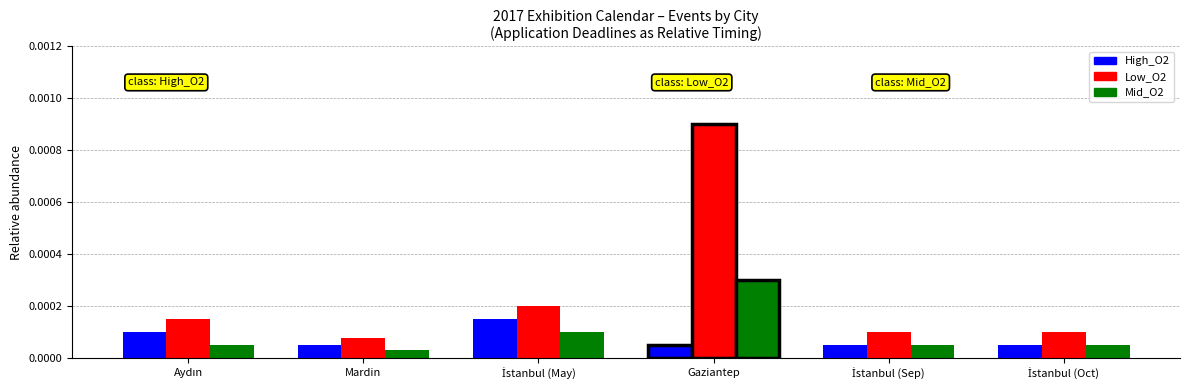

Does the chart contain stacked bars?

No